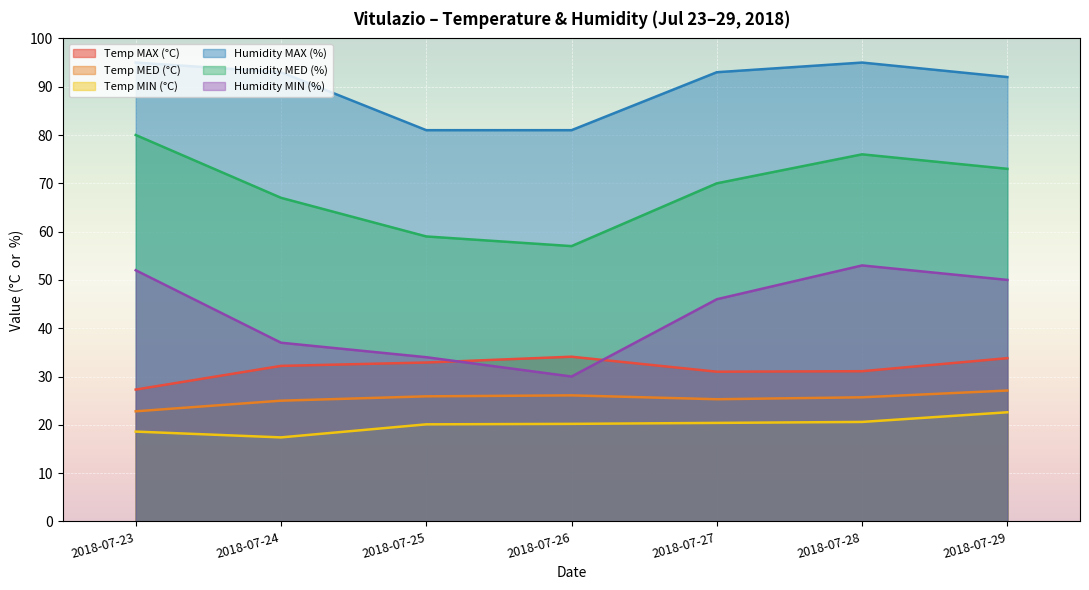

What is the difference between the maximum and minimum values in the Temp MIN (°C) series?

5.2